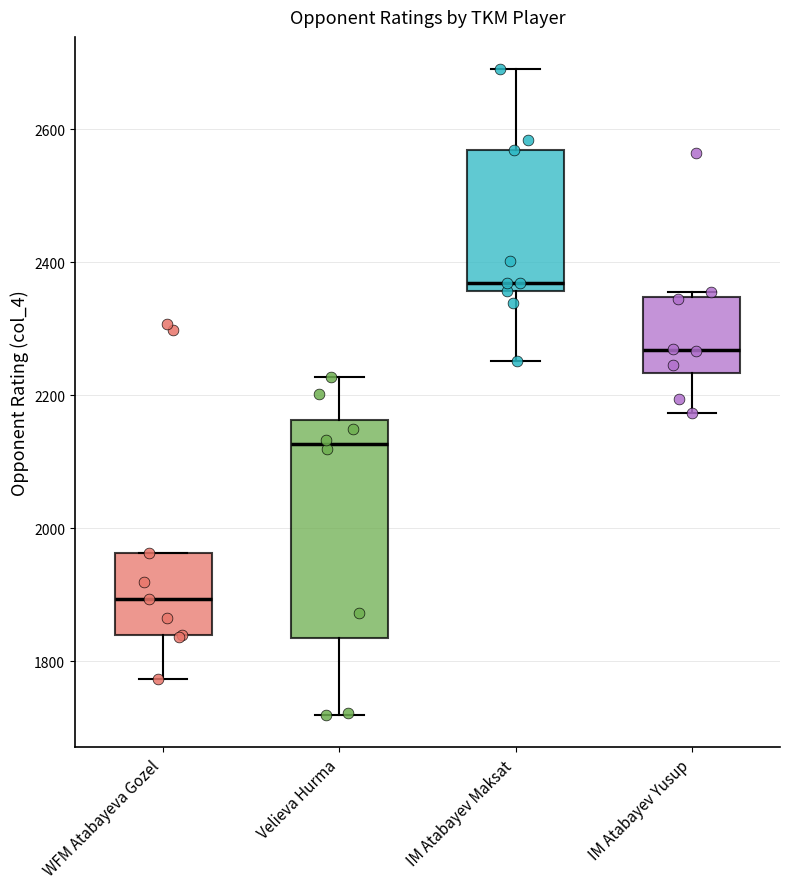

Which box has the lowest median line?

WFM Atabayeva Gozel